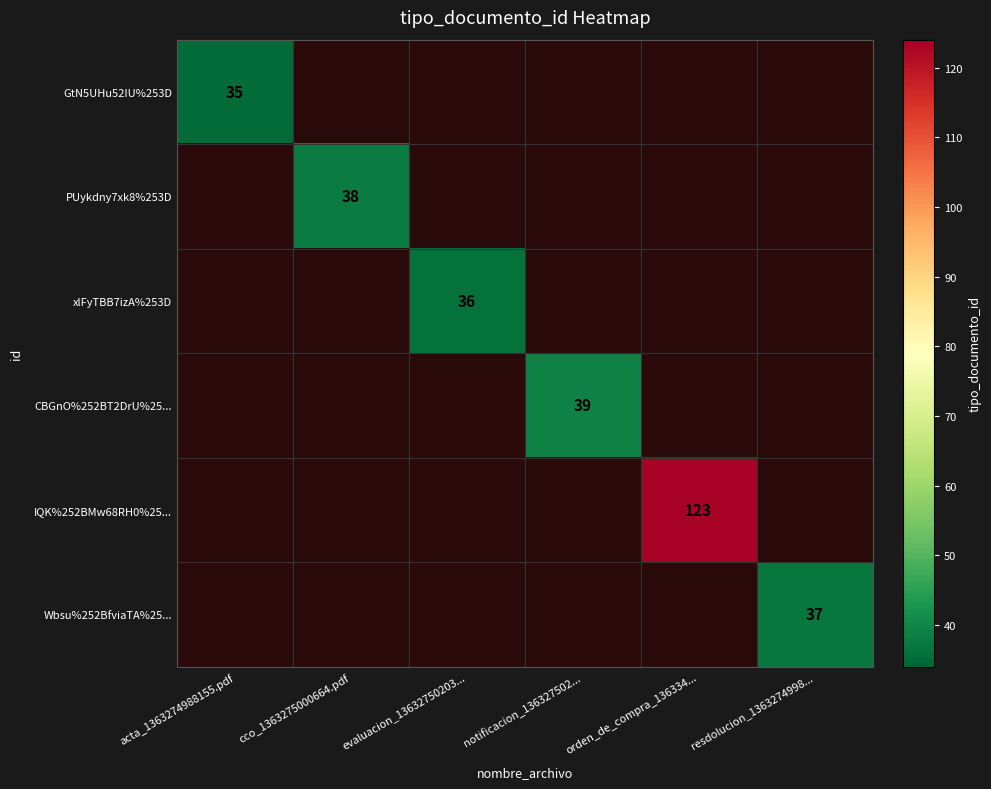

The Wbsu%252BfviaTA%25... series shows 37 at resdolucion_1363274998.... True or false?

True